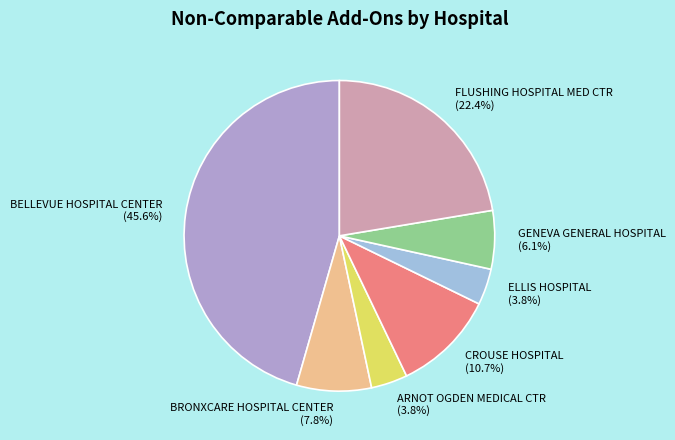

What portion of the pie excludes FLUSHING HOSPITAL MED CTR?

77.6%